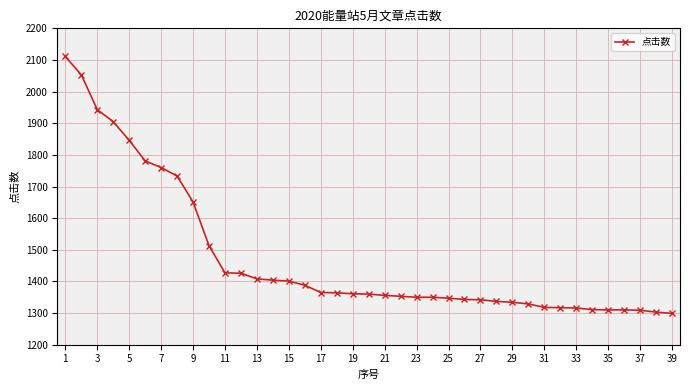

What is the average value?

1473